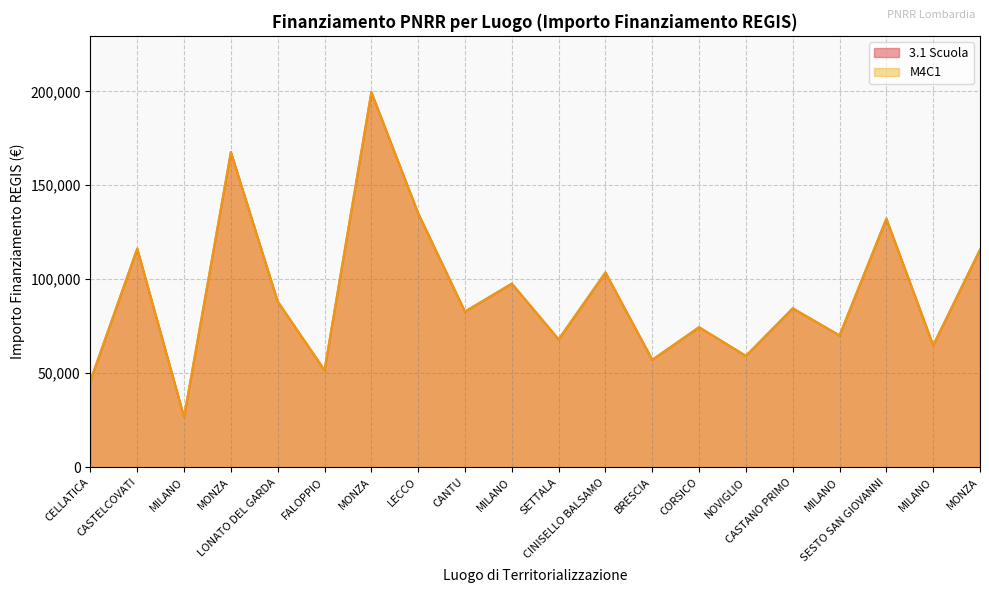

Reading right to left, what are all the values shown in this chart?

3.1 Scuola: 115789.8	64886.6	132279.7	70120.9	84538.8	59229.0	74486.0	57160.7	103619.9	68057.8	97694.9	82798.6	135157.2	199567.7	51620.1	88213.8	167724.8	26730.0	116324.6	46044.5
M4C1: 115789.8	64886.6	132279.7	70120.9	84538.8	59229.0	74486.0	57160.7	103619.9	68057.8	97694.9	82798.6	135157.2	199567.7	51620.1	88213.8	167724.8	26730.0	116324.6	46044.5